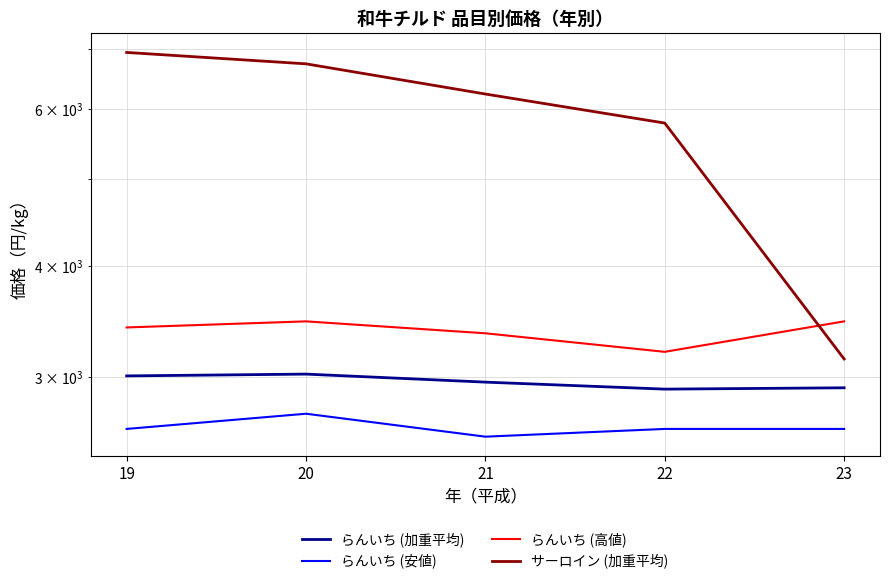

Between 21 and 23, which is larger?

21